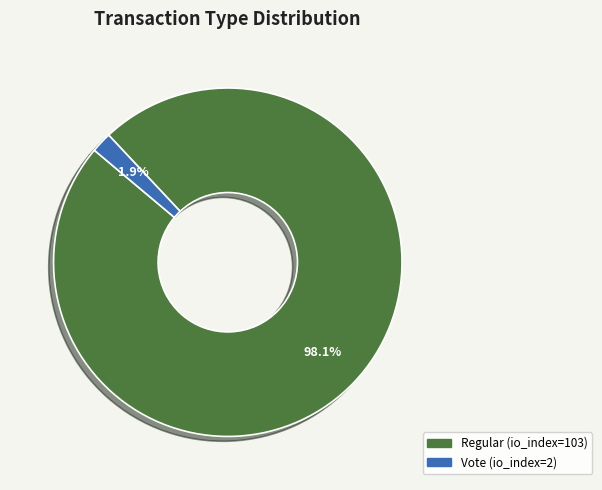

What percentage is the Vote slice, to the nearest percent?

2%